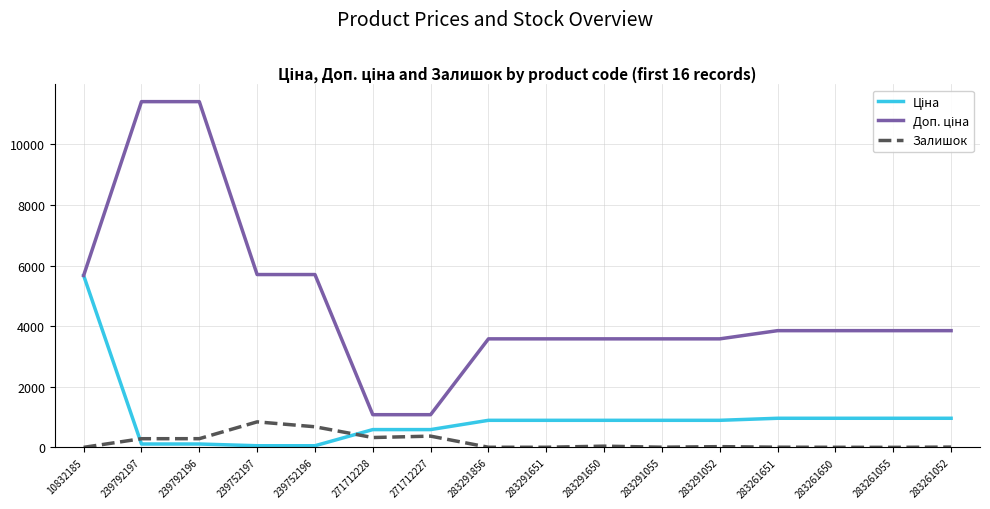

What is the spread (max minus min) of values at 271712228?

753.7